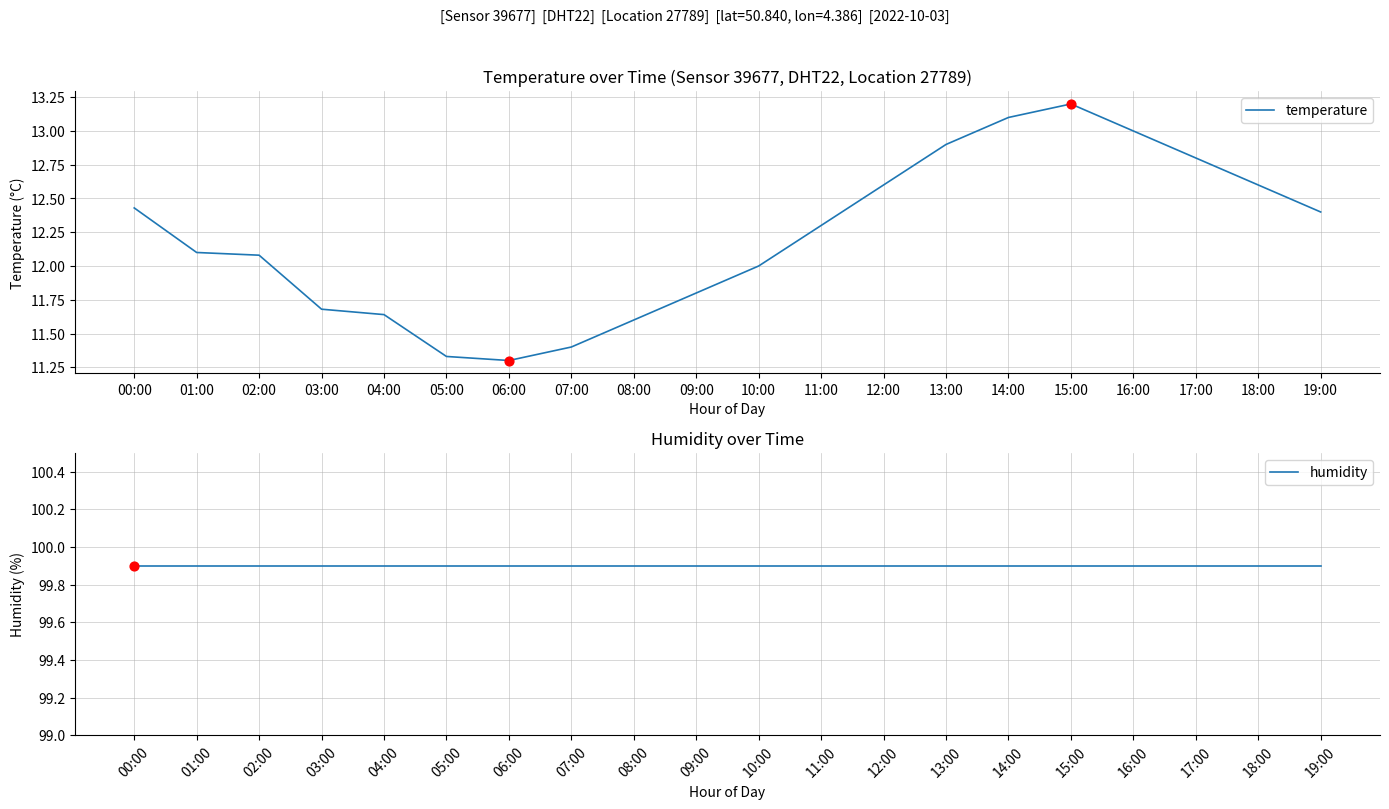

Which series has the largest total across all categories?

humidity